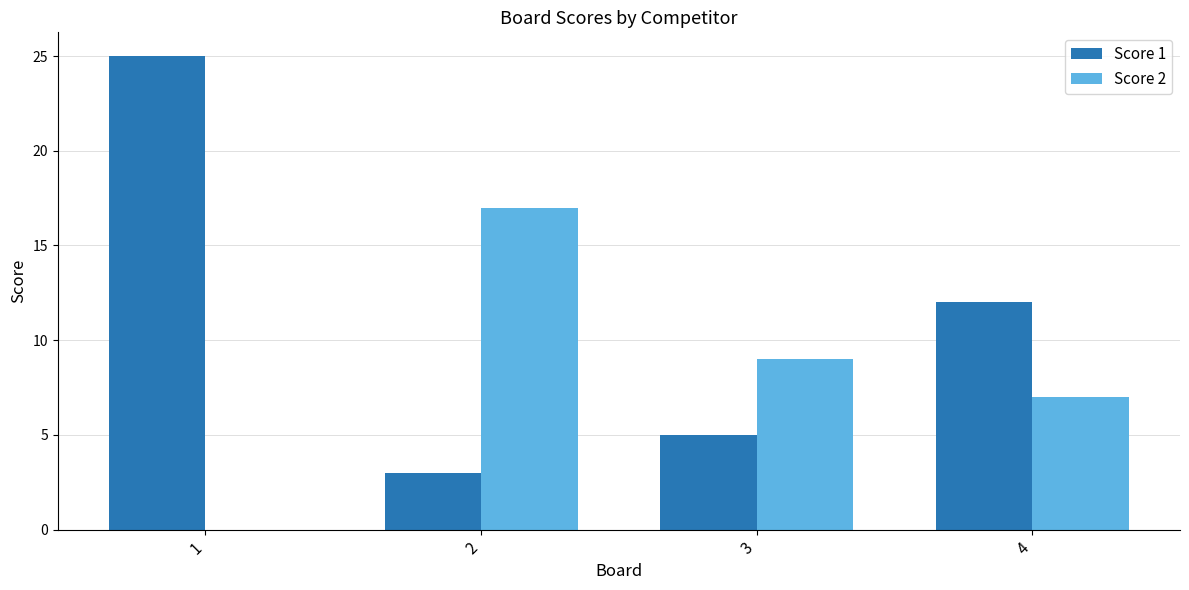

Where is Score 1 nearest to the value 14?

4